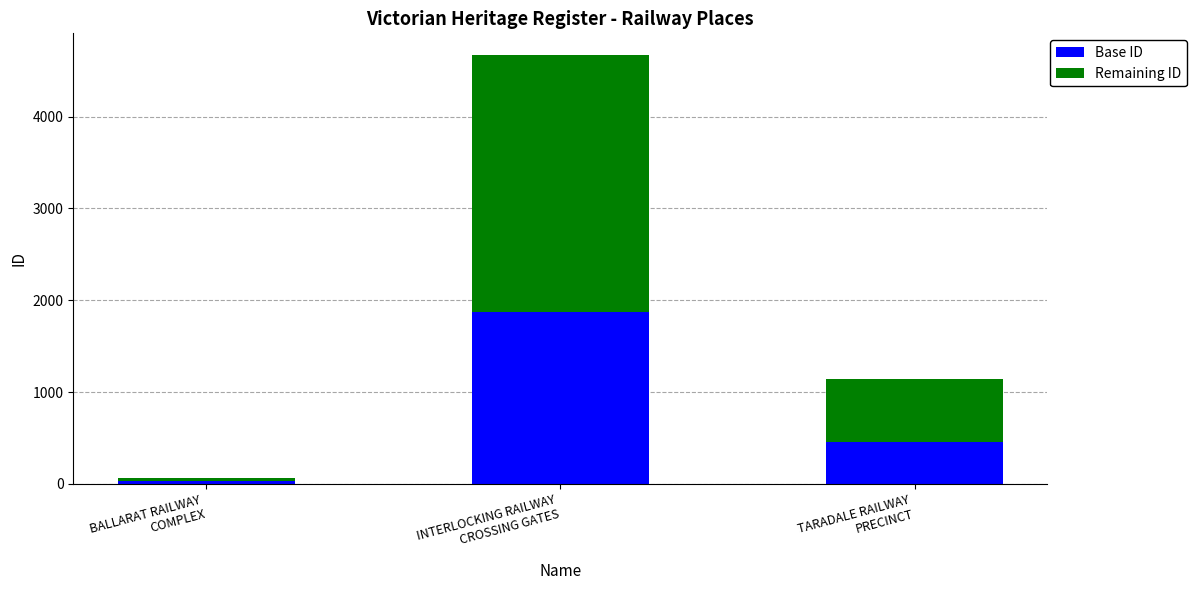

What is the maximum value for Base ID?

1870